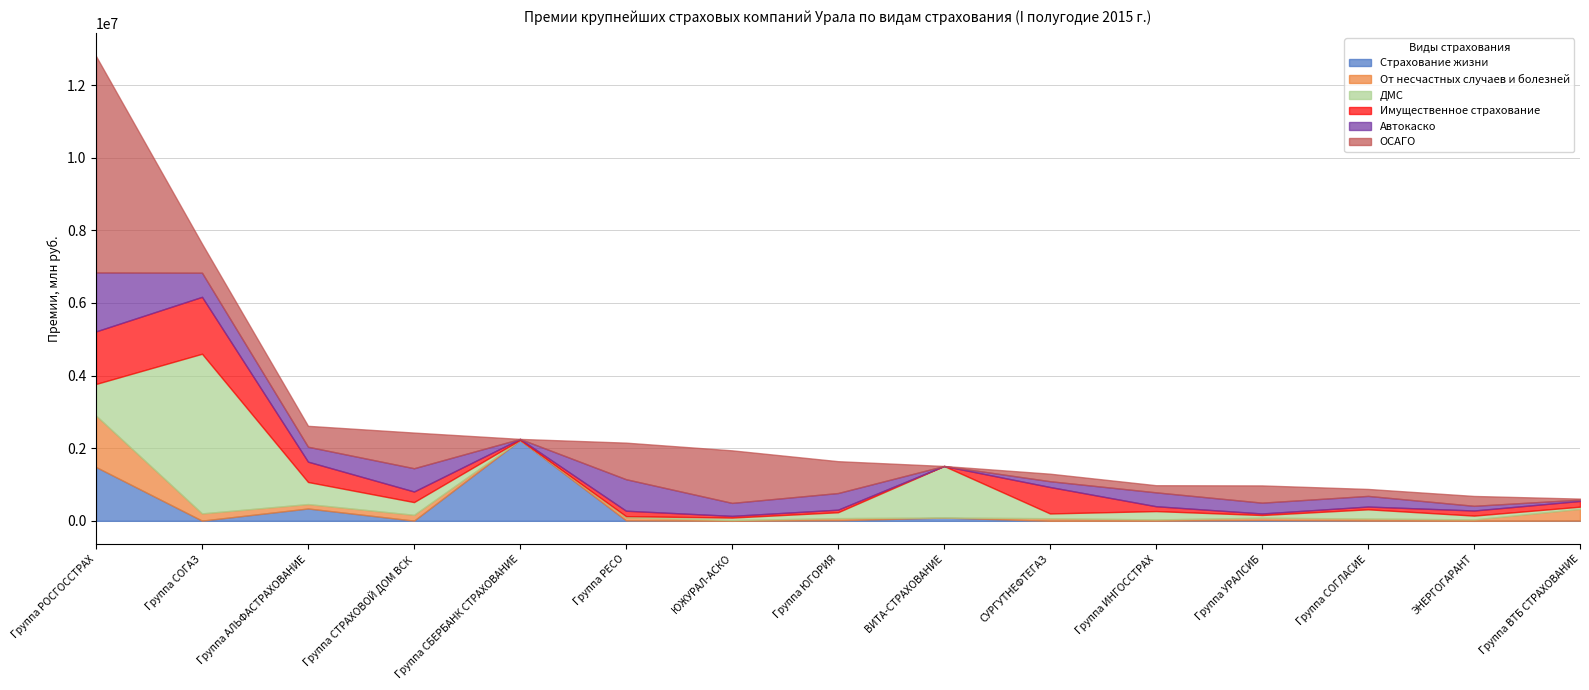

Reading right to left, extract all data points from this chart.

Страхование жизни: 4912	0	5212	21820	2356	0	89675	14414	0	11617	2221323	5146	339626	5367	1481609
От несчастных случаев и болезней: 324334	39025	57812	64334	35673	71663	914	60072	22155	86289	4504	160590	122026	199418	1418202
ДМС: 60236	104437	254273	73569	230257	130902	1419365	161878	66930	30602	0	349960	607654	4395736	868802
Имущественное страхование: 157500	140840	75942	42729	133646	728639	0	70706	47186	149706	29582	292042	559714	1567081	1447745
Автокаско: 36060	128924	292818	297585	382175	159613	0	457874	357349	867641	0	640406	410731	663917	1622607
ОСАГО: 28304	271388	191403	474540	196175	206787	0	877239	1447086	1006727	0	981737	576040	798442	5957585